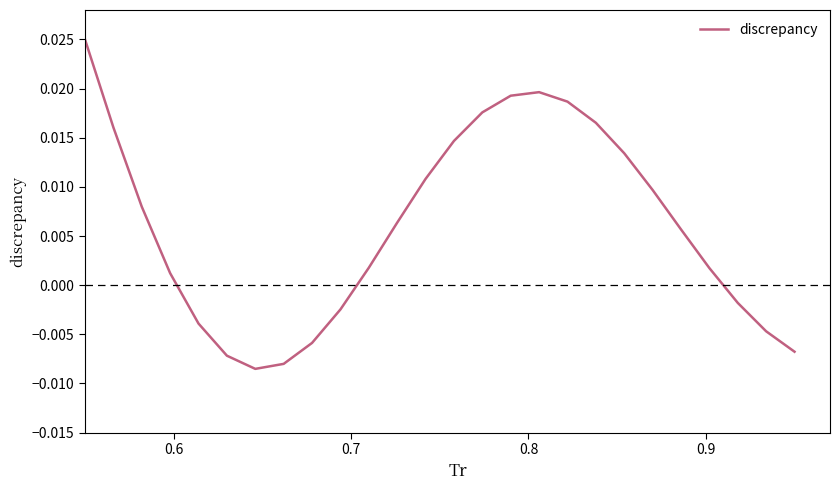

How many lines are shown in the chart?

1